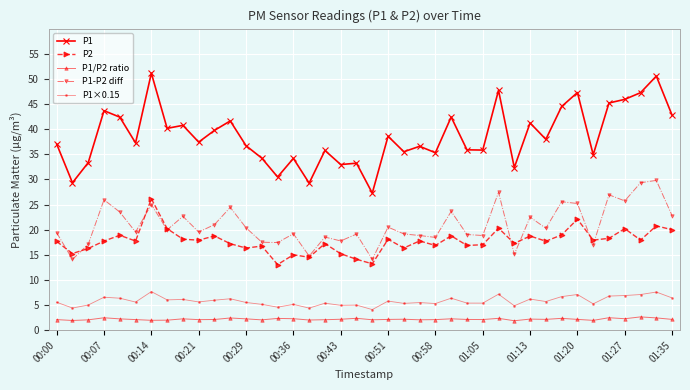

What is the minimum value for P1-P2 diff?

14.1